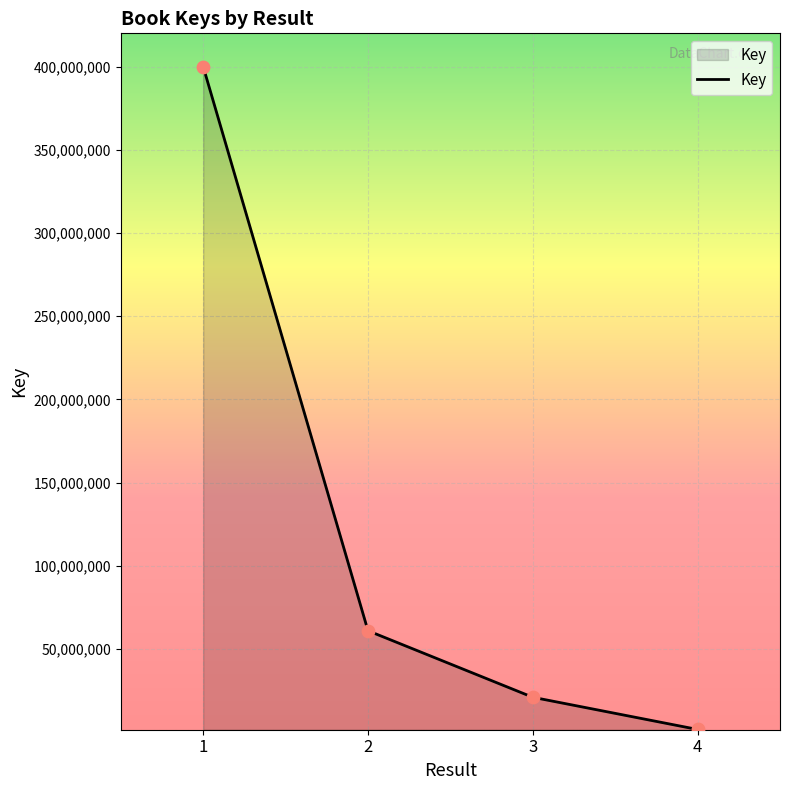

What is the change in value from 2 to 3?

-40002360